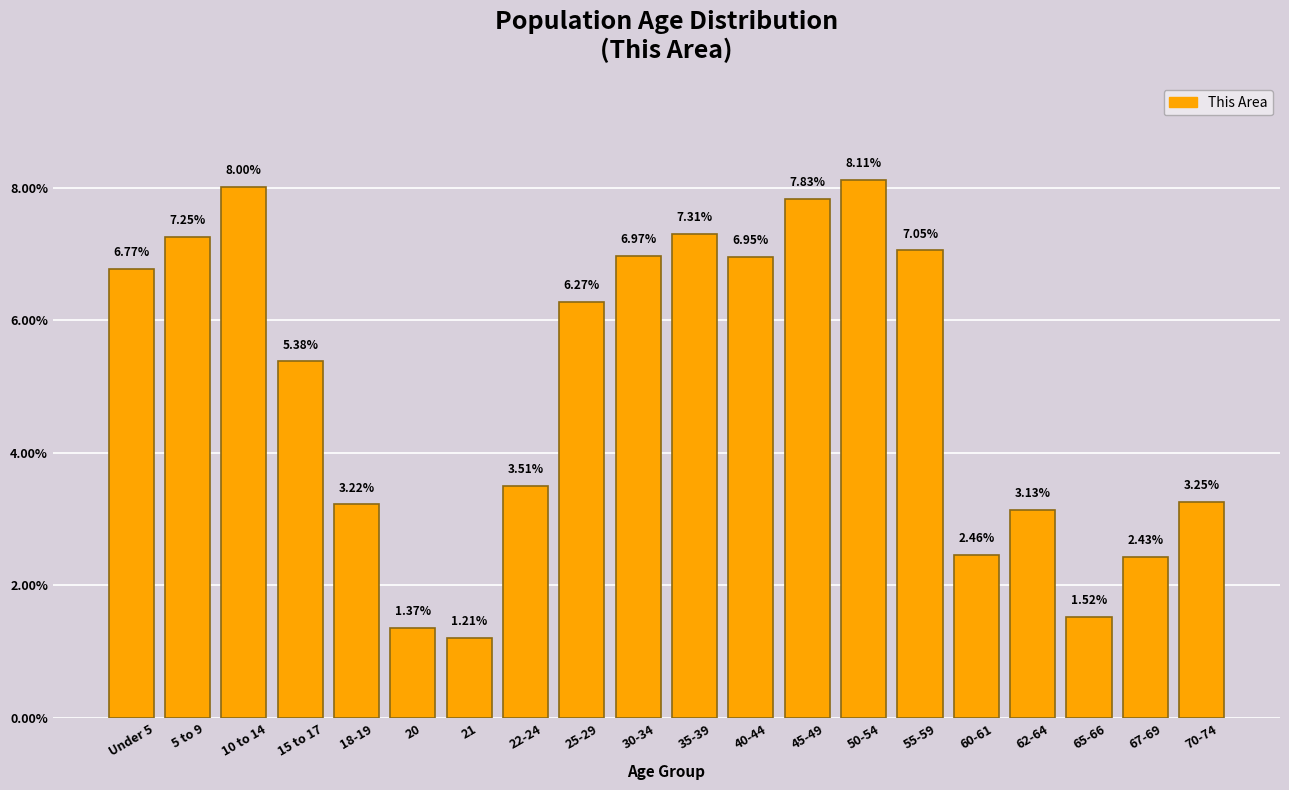

The value at 67-69 is 1.0. True or false?

False